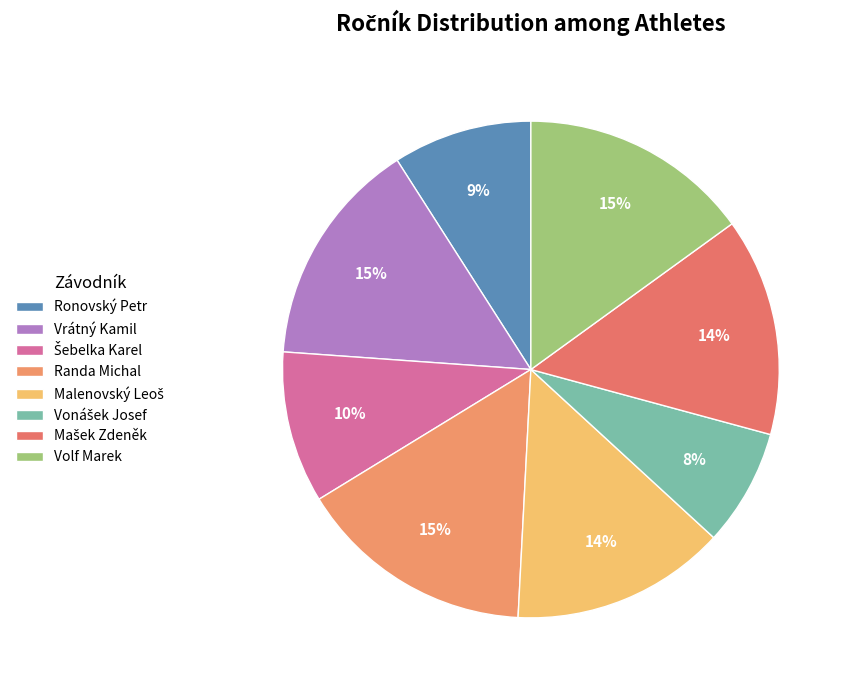

Count the number of slices in the pie.

8